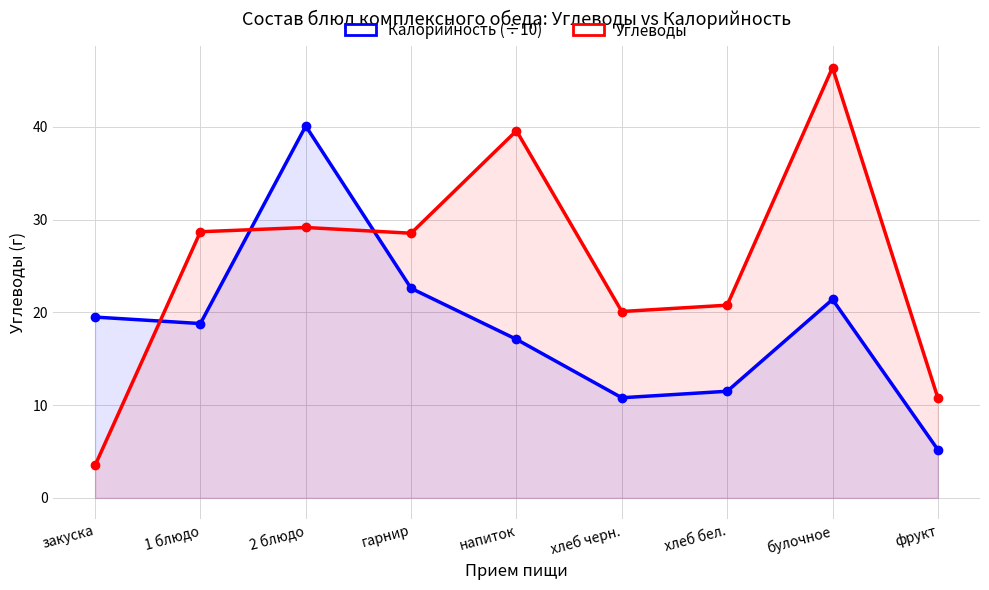

List the series in order of their overall mean, highest first.

Углеводы, Калорийность (÷10)